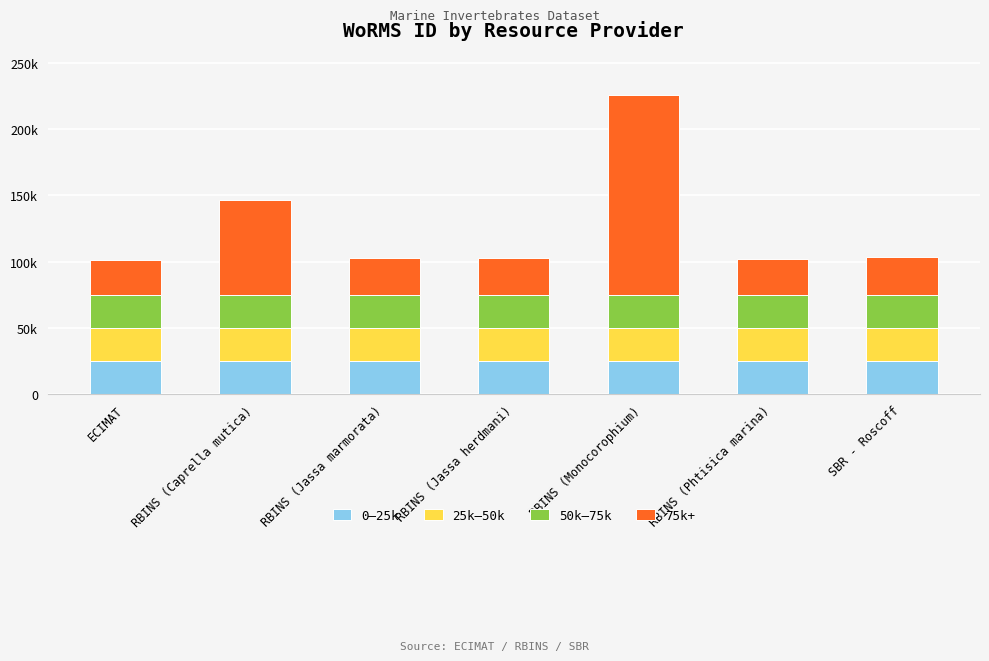

The 25k–50k series shows 25000 at RBINS (Caprella mutica). True or false?

True